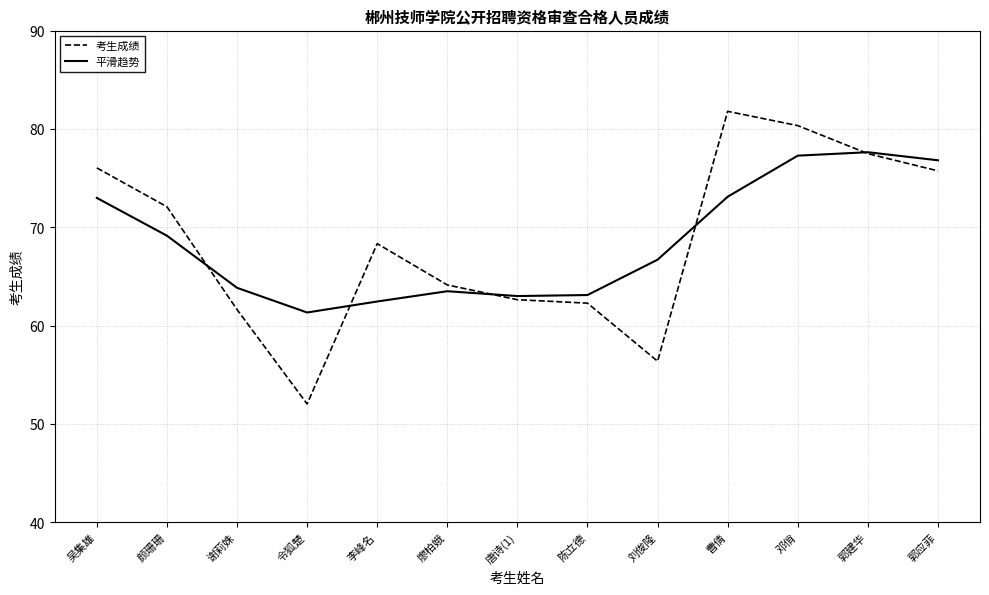

Is this an area chart (filled region under the line)?

No